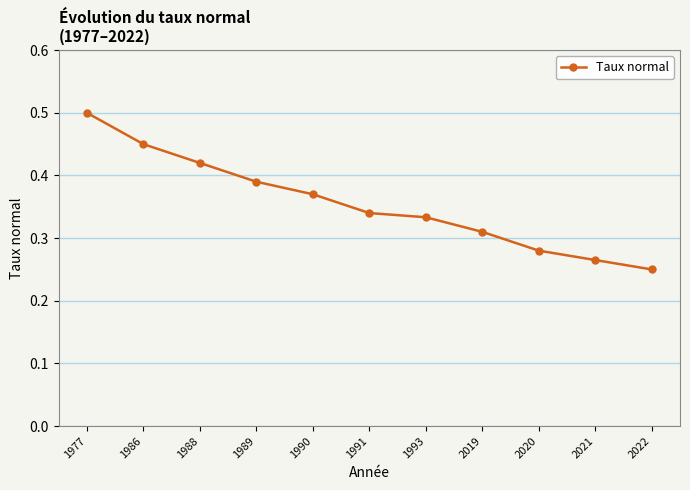

At which label is the value closest to 0?

2022